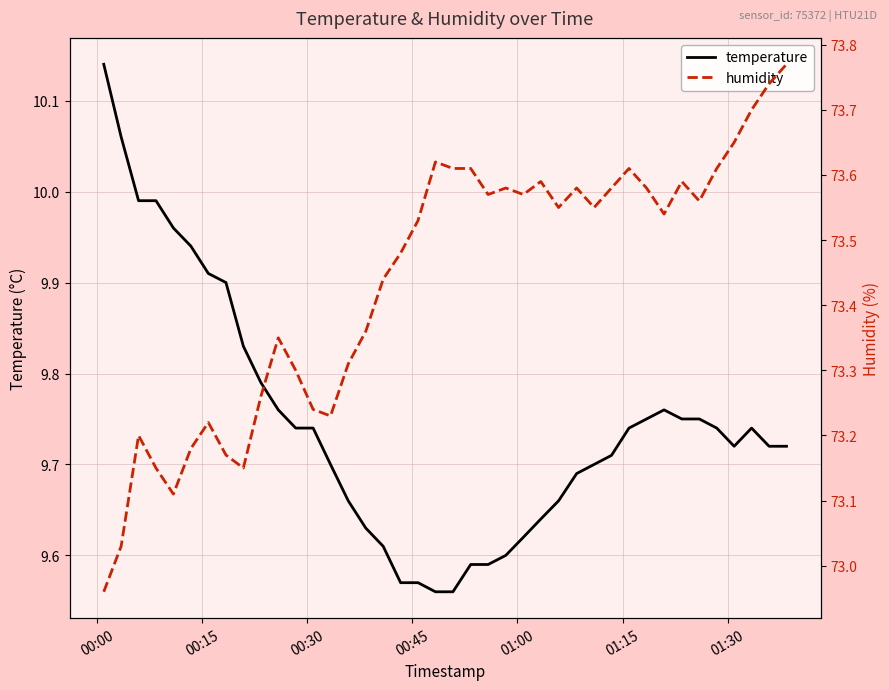

How many data points does each series have?

40